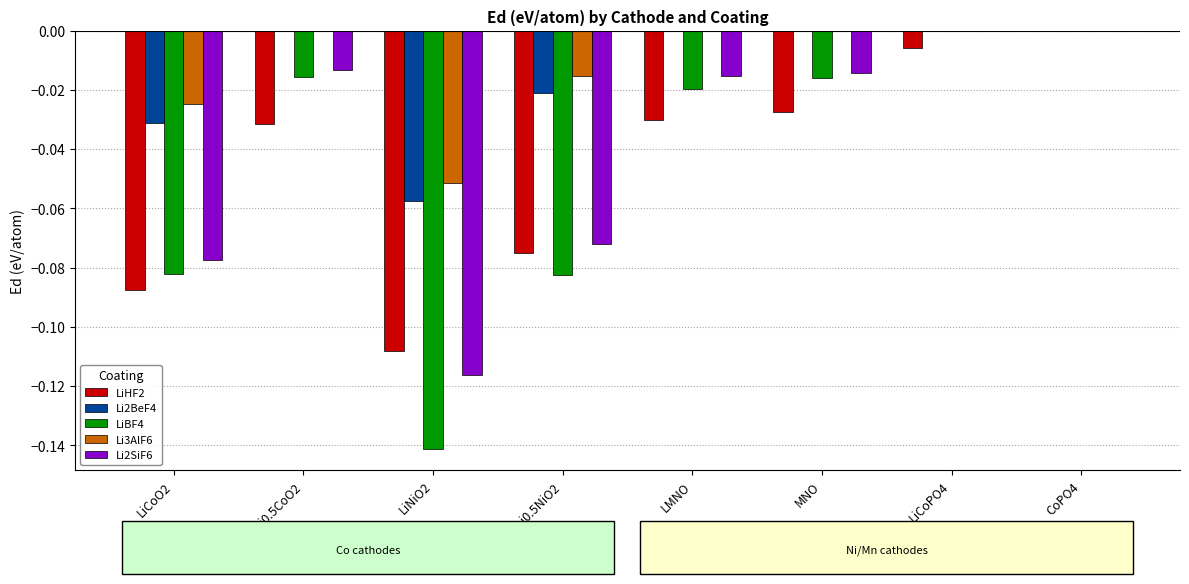

Is the value of Li3AlF6 at Li0.5NiO2 greater than the value of Li2BeF4 at Li0.5NiO2?

Yes